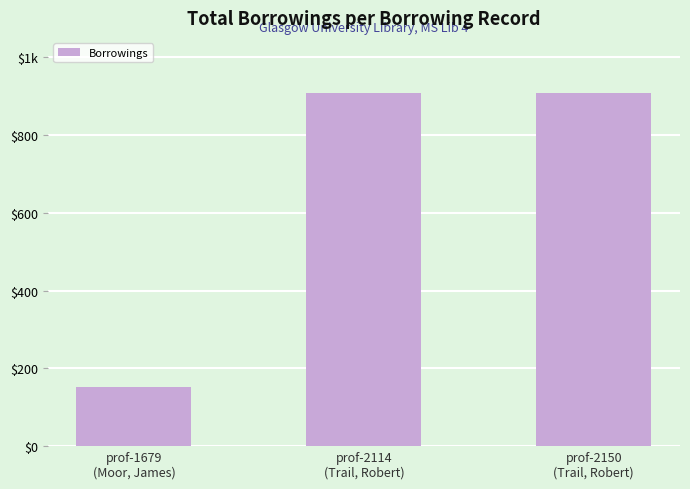

What is the label of the 2nd bar from the right?

prof-2114
(Trail, Robert)